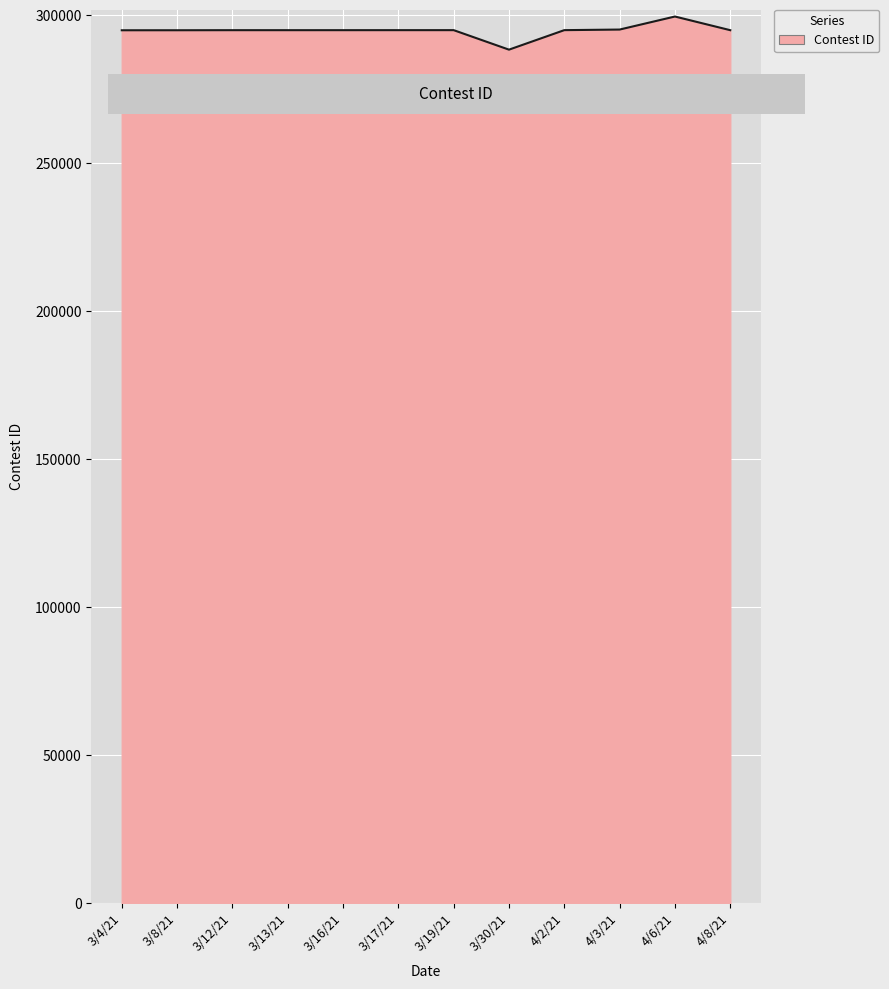

Which has a higher value, 3/17/21 or 4/6/21?

4/6/21